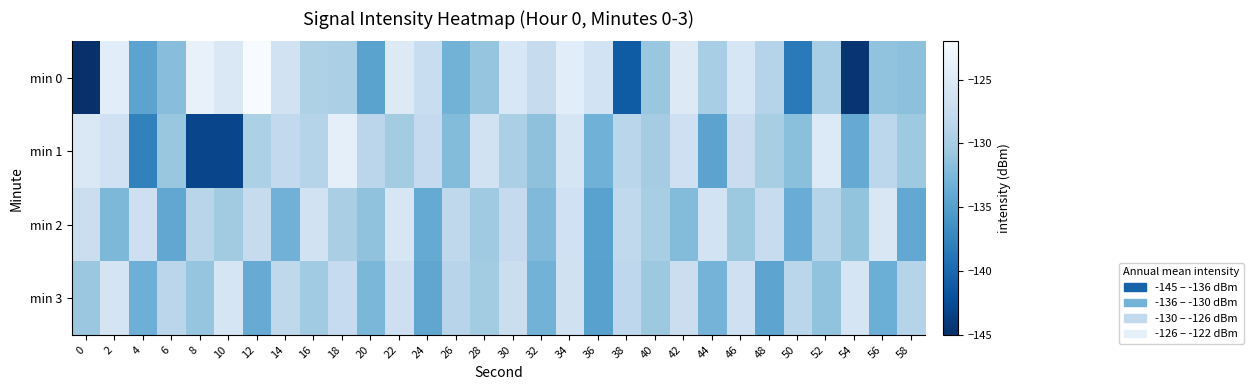

Which series has the largest total across all categories?

min 2